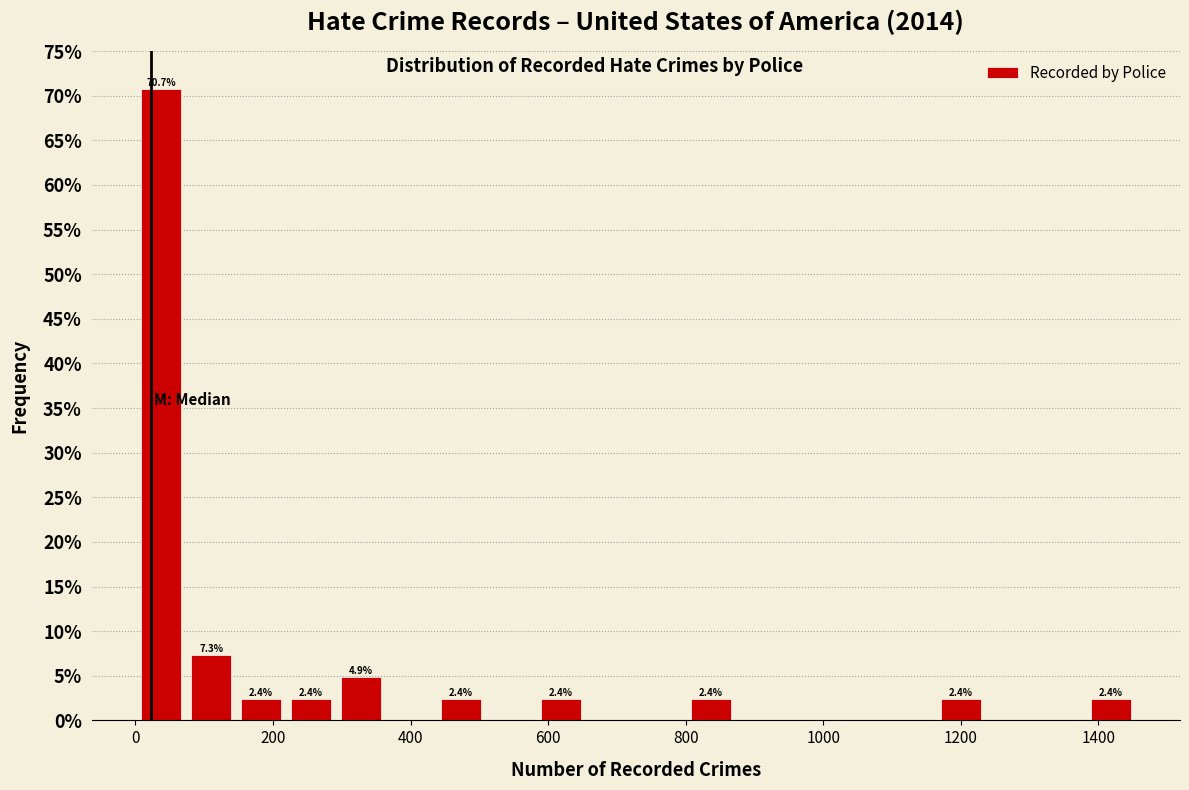

Read against the x-axis, roughly where is the centre of the tallest bar?

40